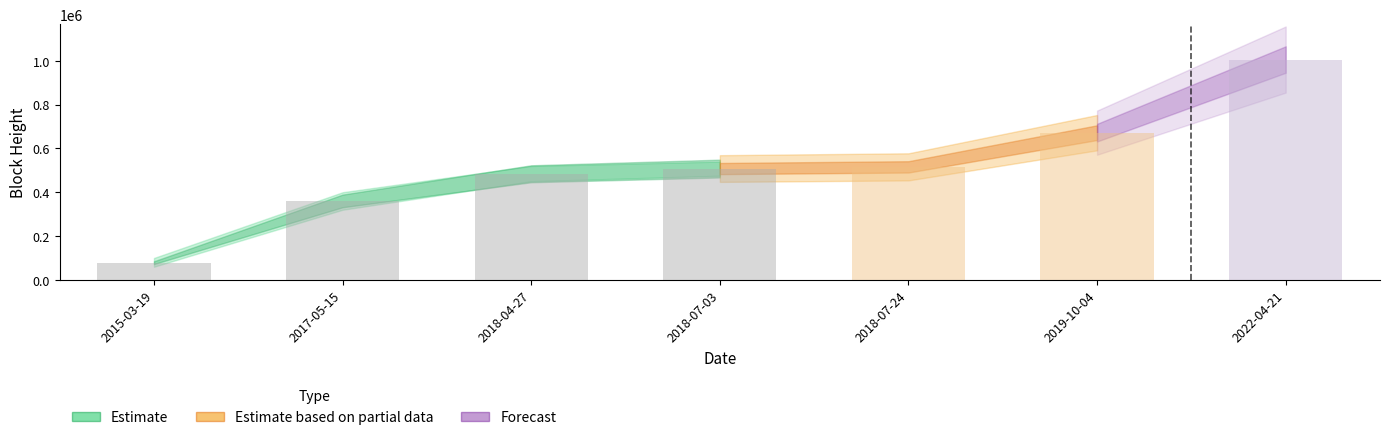

What is the minimum value shown in the chart?

78603